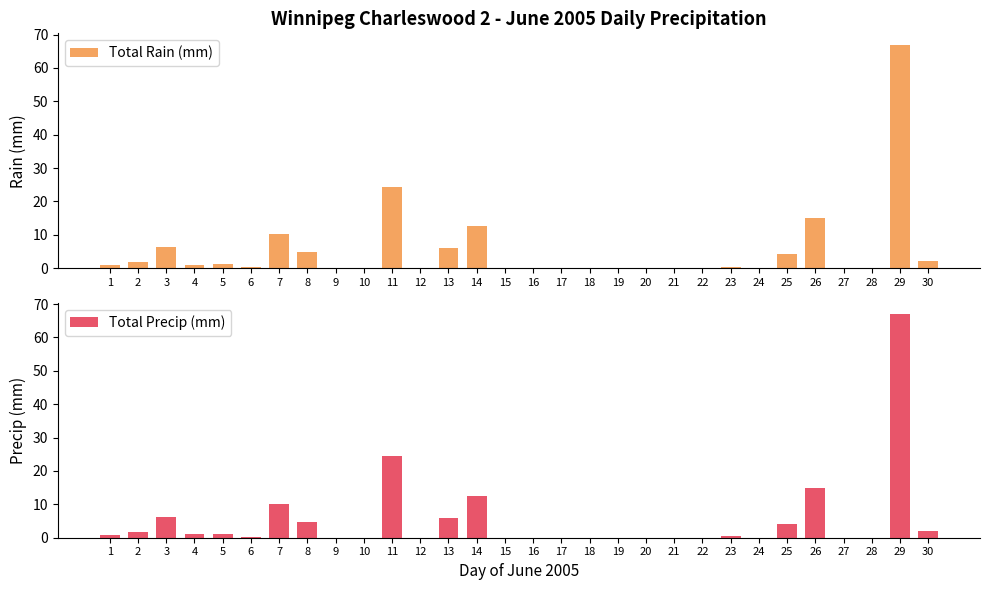

At which label does Total Precip (mm) reach its peak?

29